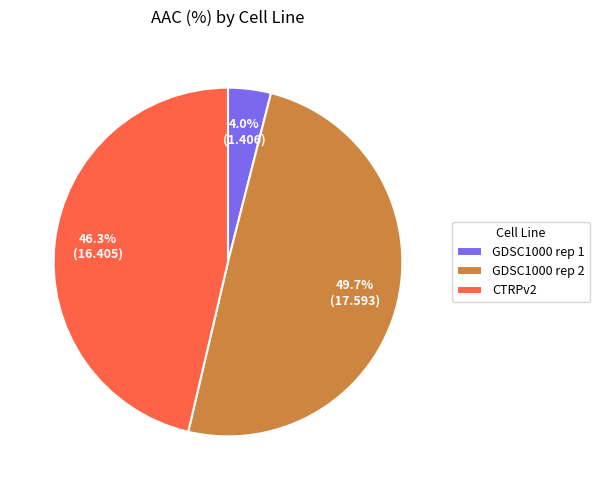

To the nearest percent, what portion does GDSC1000 rep 2 represent?

50%